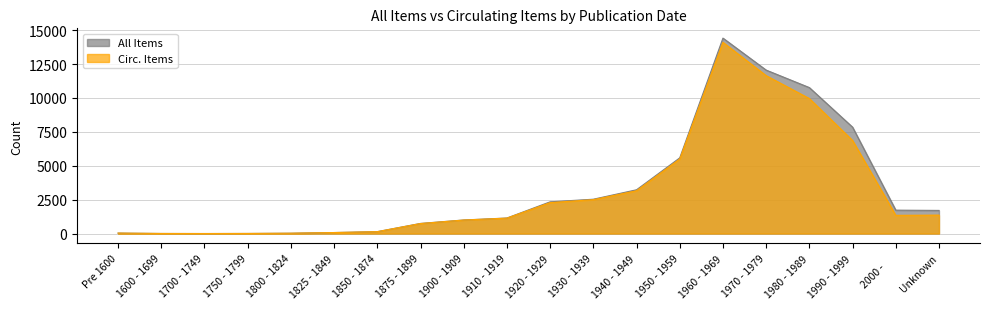

True or false: All Items and Circ. Items cross at least once.

False